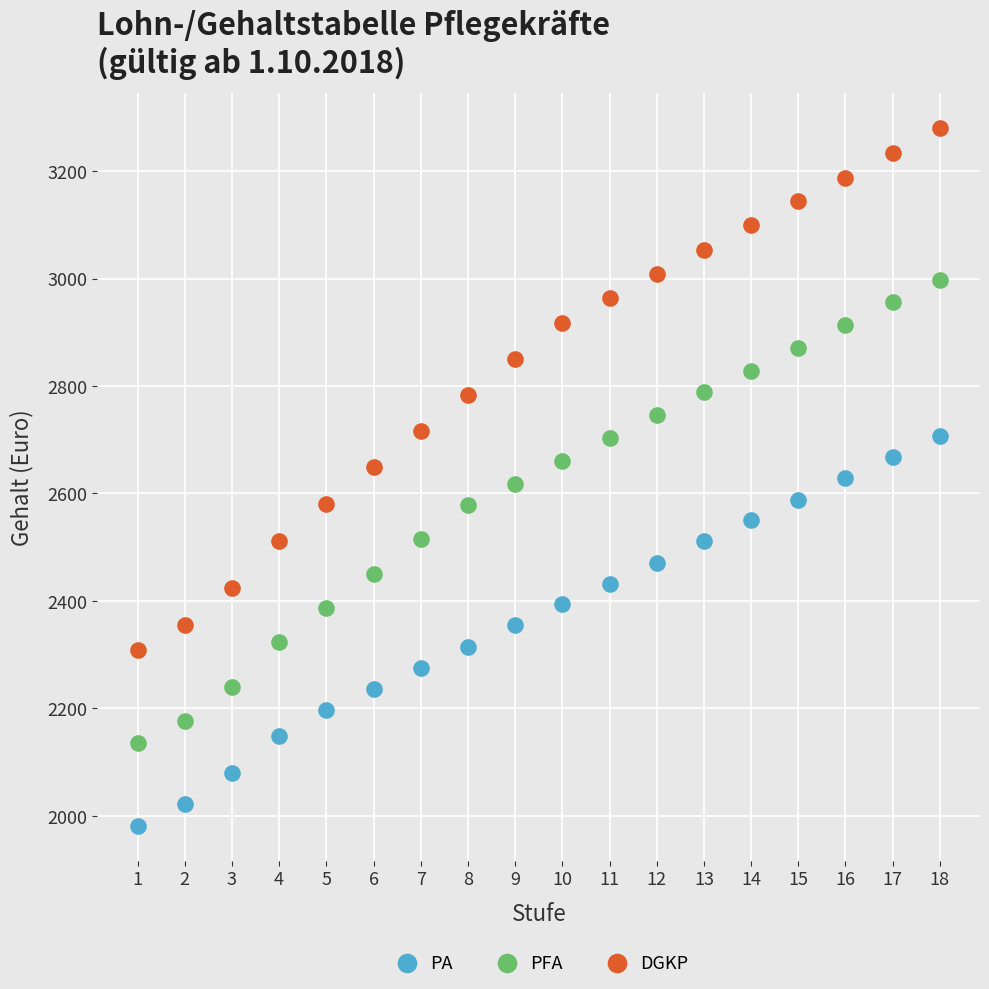

What are all the series names shown in the legend?

PA, PFA, DGKP